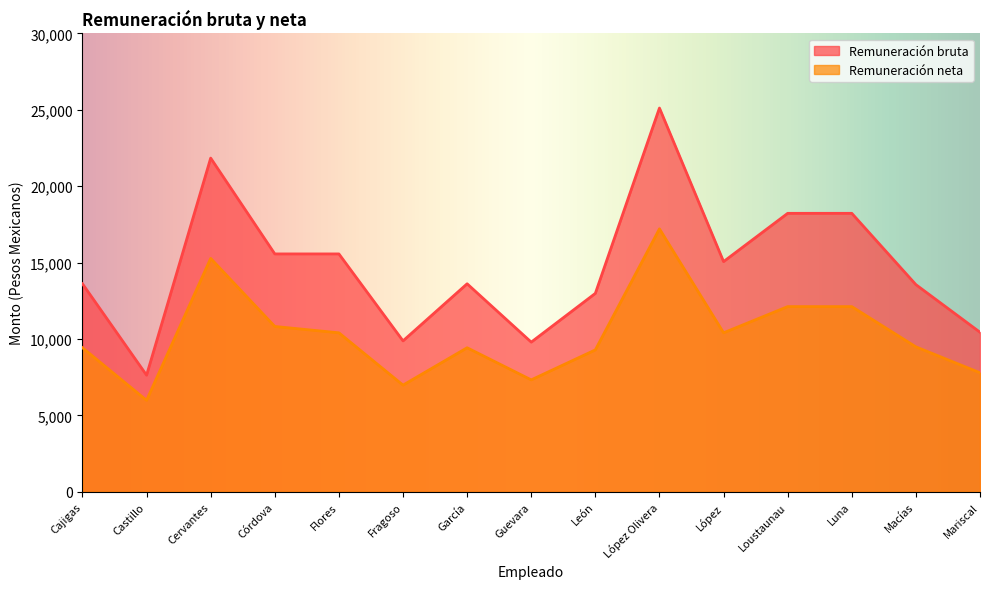

What is the sum of the Remuneración bruta values at Macías and Mariscal?

24004